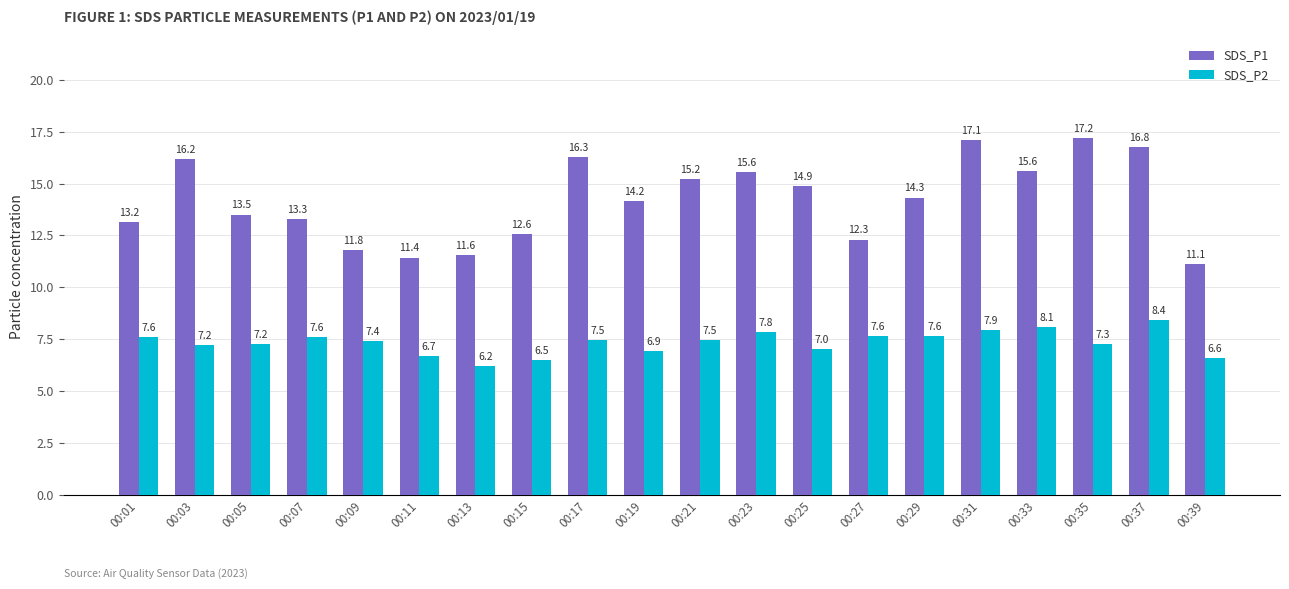

The SDS_P2 series shows 10.2 at 00:21. True or false?

False